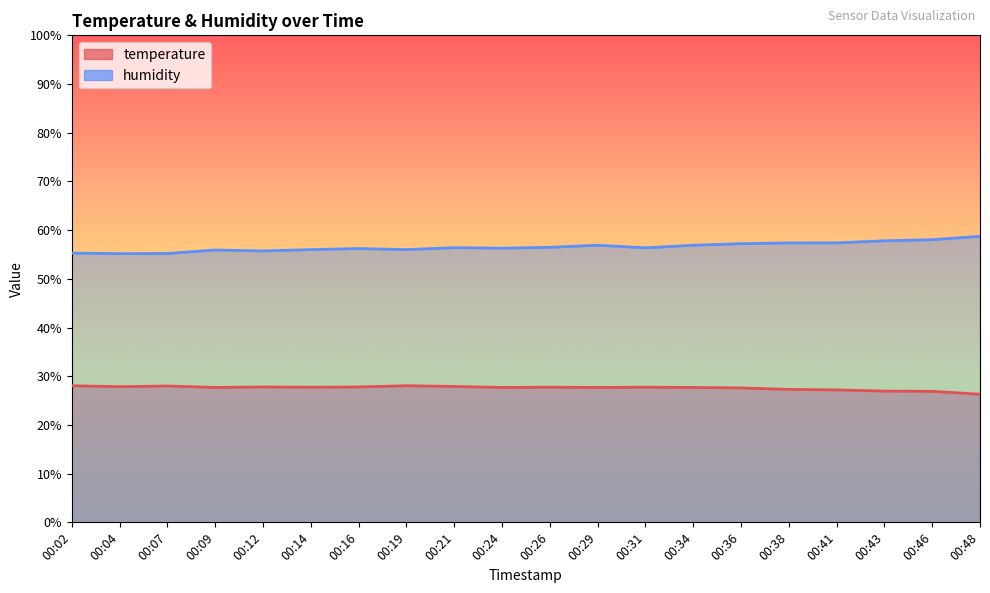

In humidity, how many points are higher than both neighbors (excluding endpoints)?

4